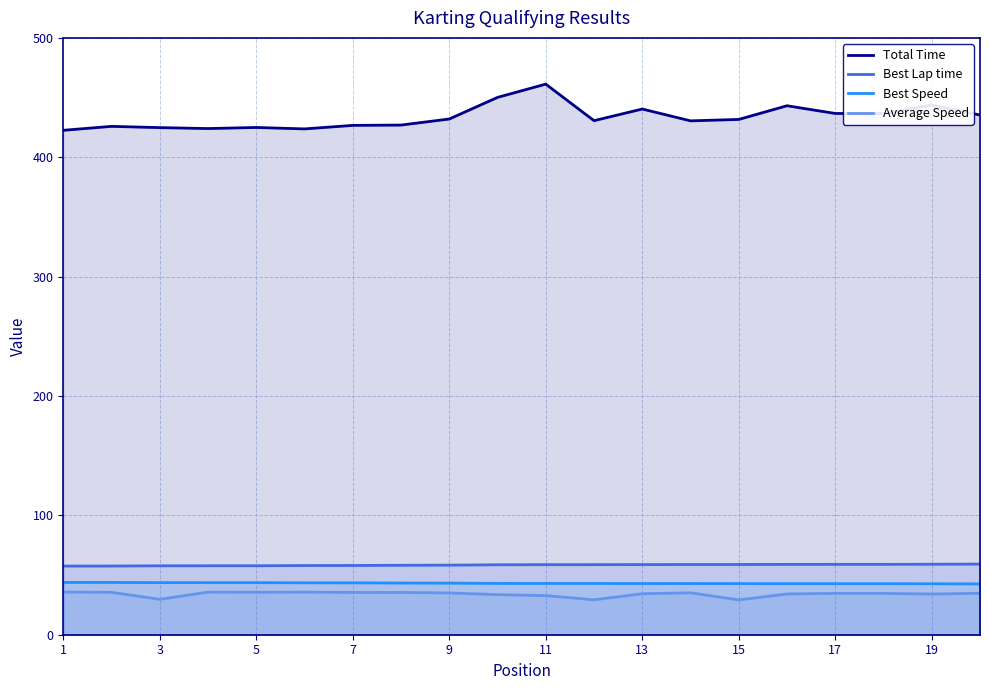

Reading left to right, what are all the values shown in this chart?

Total Time: 422.6	425.9	424.8	424.0	425.0	423.7	426.7	427.0	432.0	450.1	461.3	430.6	440.4	430.5	431.7	443.1	436.7	436.6	443.9	435.4
Best Lap time: 57.5	57.5	57.7	57.8	57.8	57.9	58.0	58.2	58.3	58.6	58.7	58.7	58.8	58.8	58.8	58.9	59.0	59.0	59.0	59.2
Best Speed: 43.8	43.8	43.6	43.6	43.6	43.5	43.4	43.3	43.2	43.0	42.9	42.9	42.9	42.9	42.8	42.8	42.7	42.7	42.7	42.6
Average Speed: 35.8	35.5	29.7	35.7	35.6	35.7	35.4	35.4	35.0	33.6	32.8	29.3	34.3	35.1	29.2	34.1	34.6	34.6	34.1	34.7